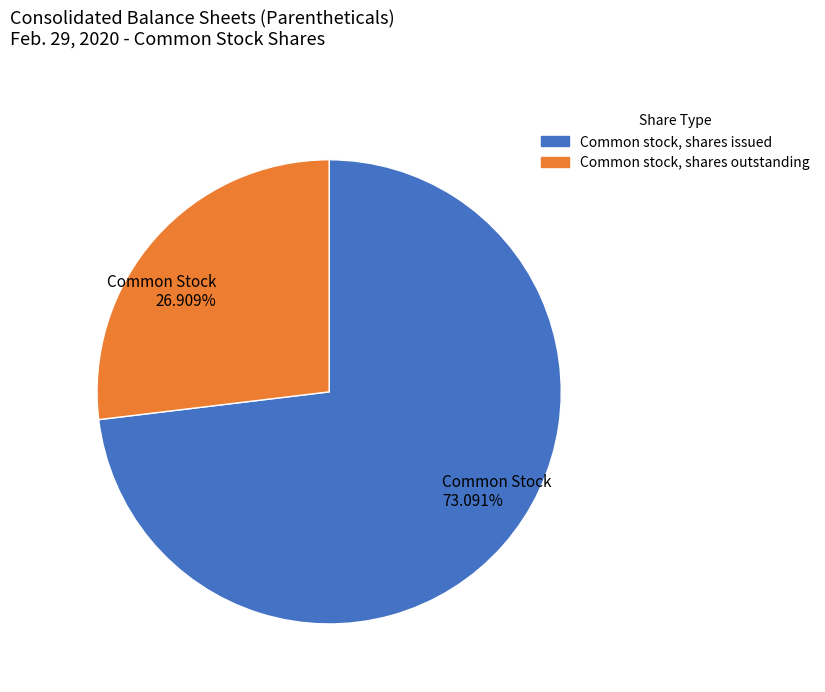

Approximately how many times larger is the value at Common stock, shares outstanding compared to Common stock, shares issued?

0.4